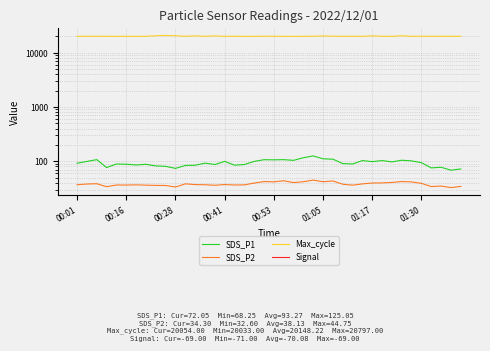

Read the SDS_P1 value at 32.

97.1